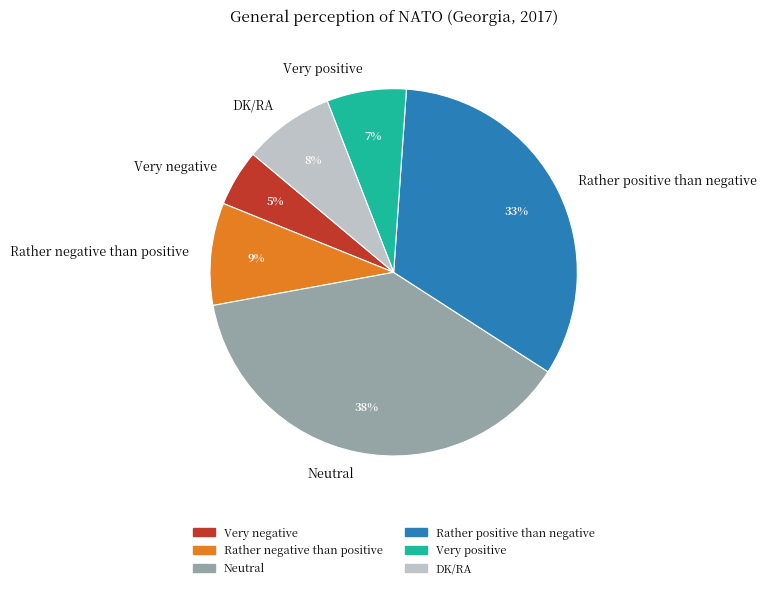

Approximately how many times larger is the value at Rather negative than positive compared to Very negative?

1.8